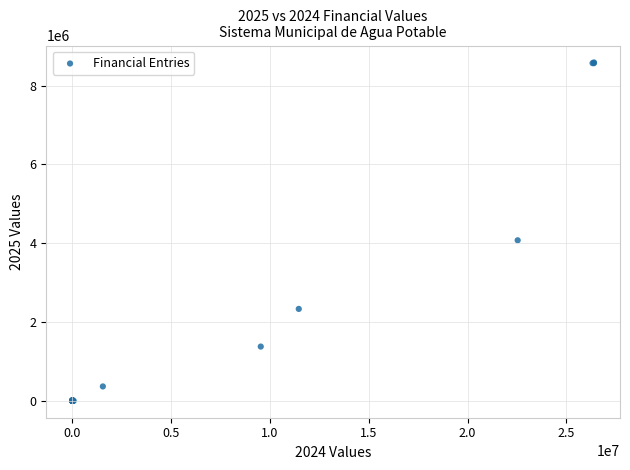

What Y value in the scatter plot is closest to 4292755?

4072686.4